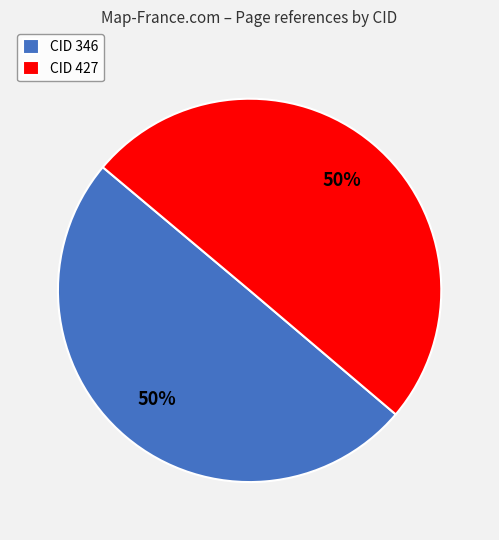

Is it true that CID 427 is 50% of the pie?

True